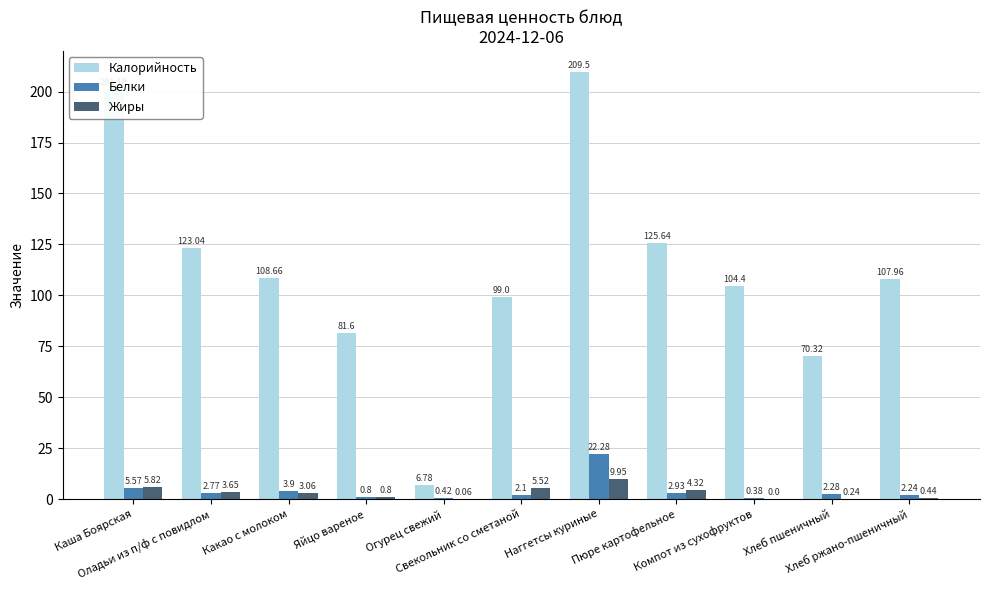

What is the highest value of the Жиры series?

9.9